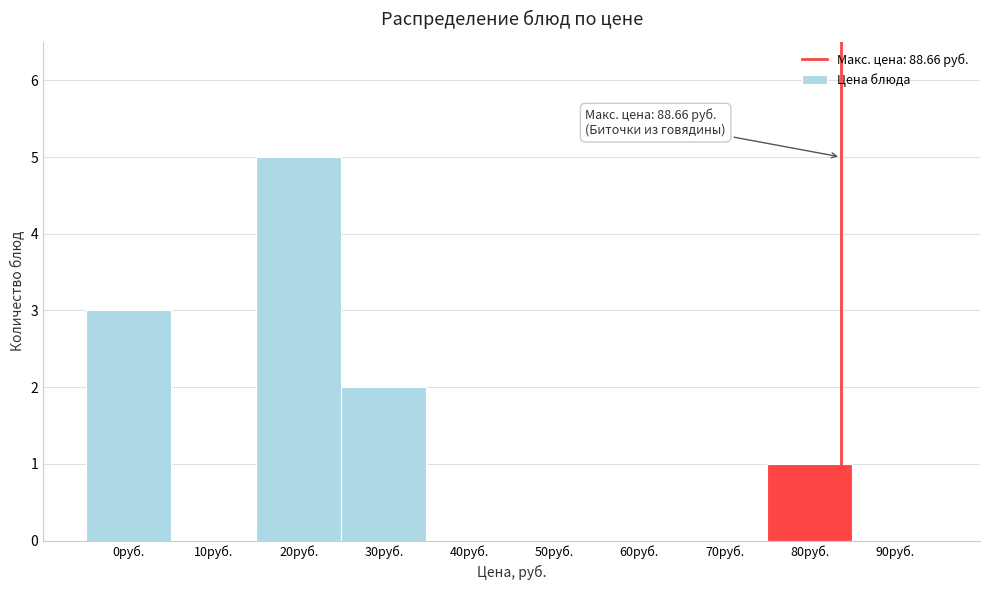

Reading right to left, extract all data points from this chart.

90руб.=0	80руб.=1	70руб.=0	60руб.=0	50руб.=0	40руб.=0	30руб.=2	20руб.=5	10руб.=0	0руб.=3